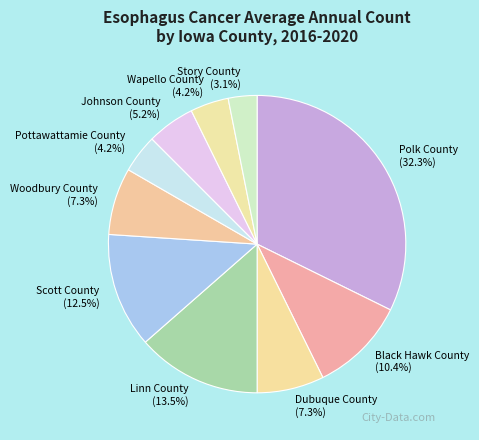

Is Linn County the majority of the pie?

No